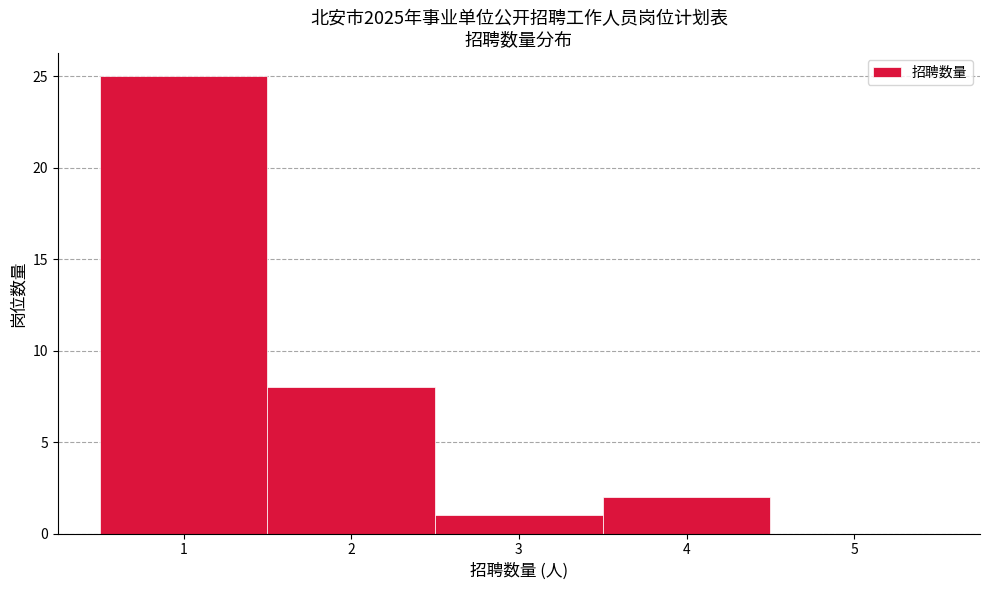

Which range on the x-axis has the tallest bar?

0.5 to 1.5